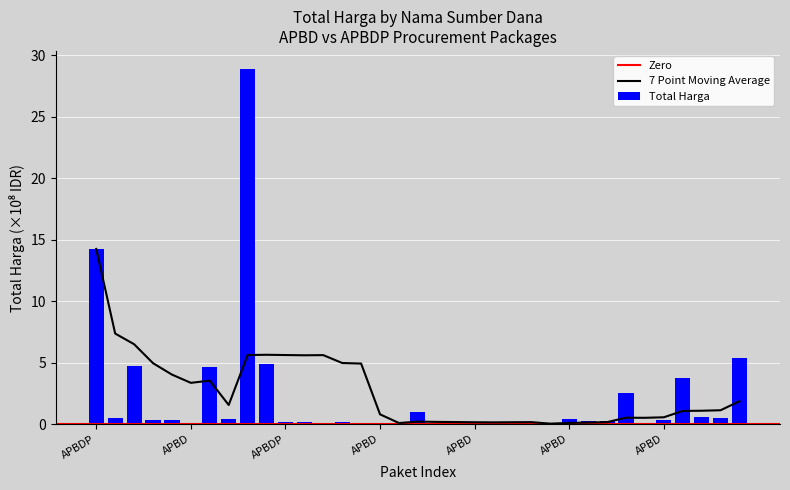

What is the change in value from APBDP to APBD?

-0.4